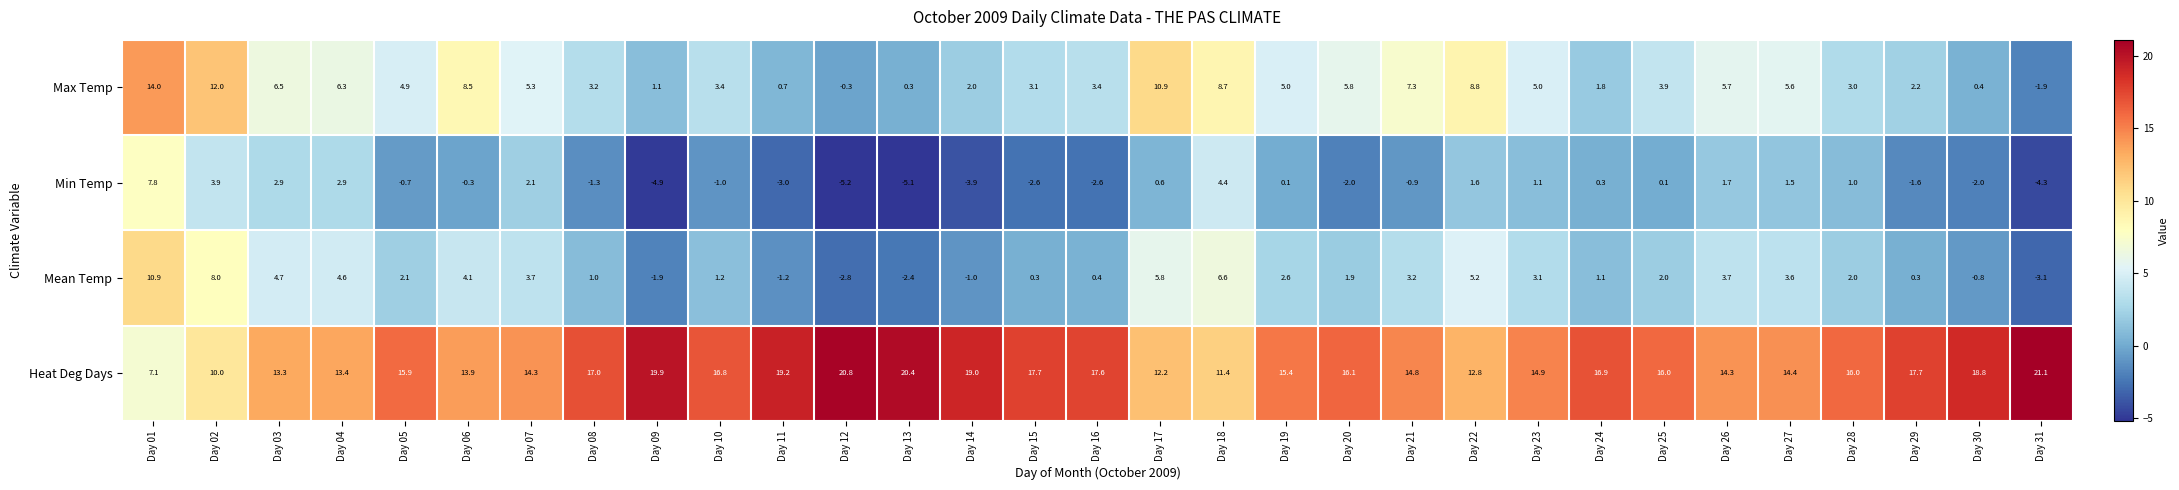

Which series has the largest total across all categories?

Heat Deg Days